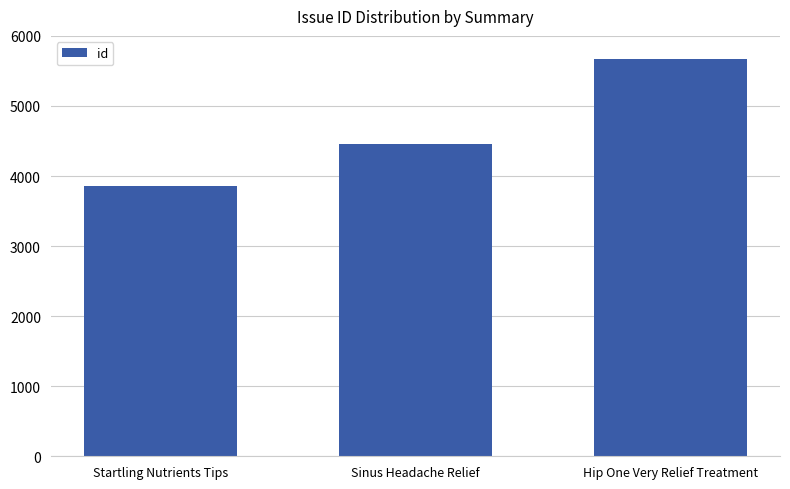

What is the difference between the maximum and minimum values?

1818